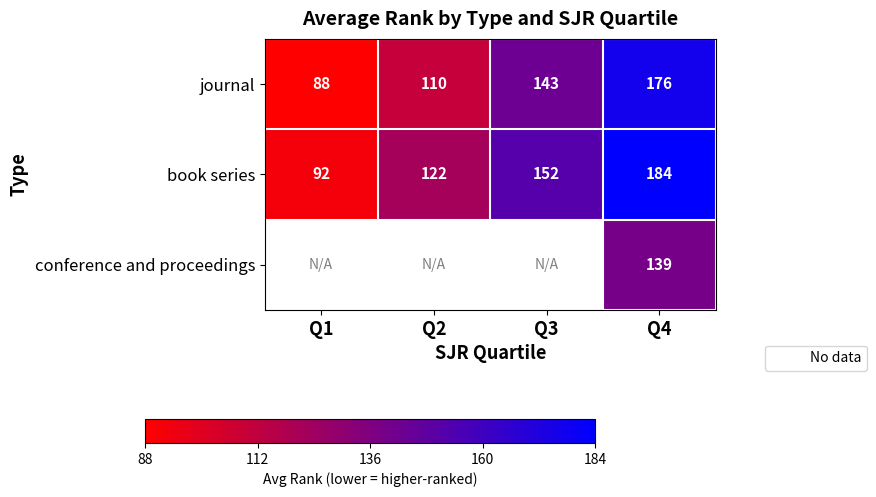

Where is journal nearest to the value 132?

Q3